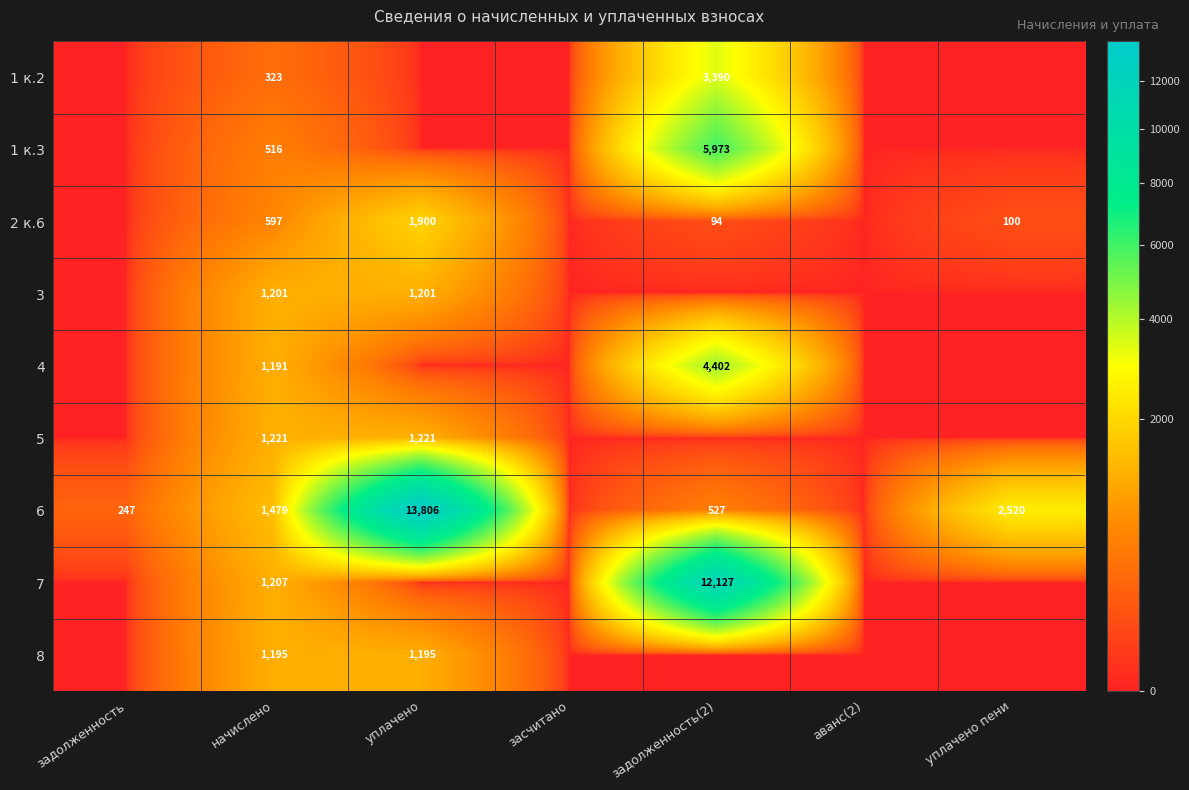

True or false: 4 has a value of 4402 at задолженность(2).

True